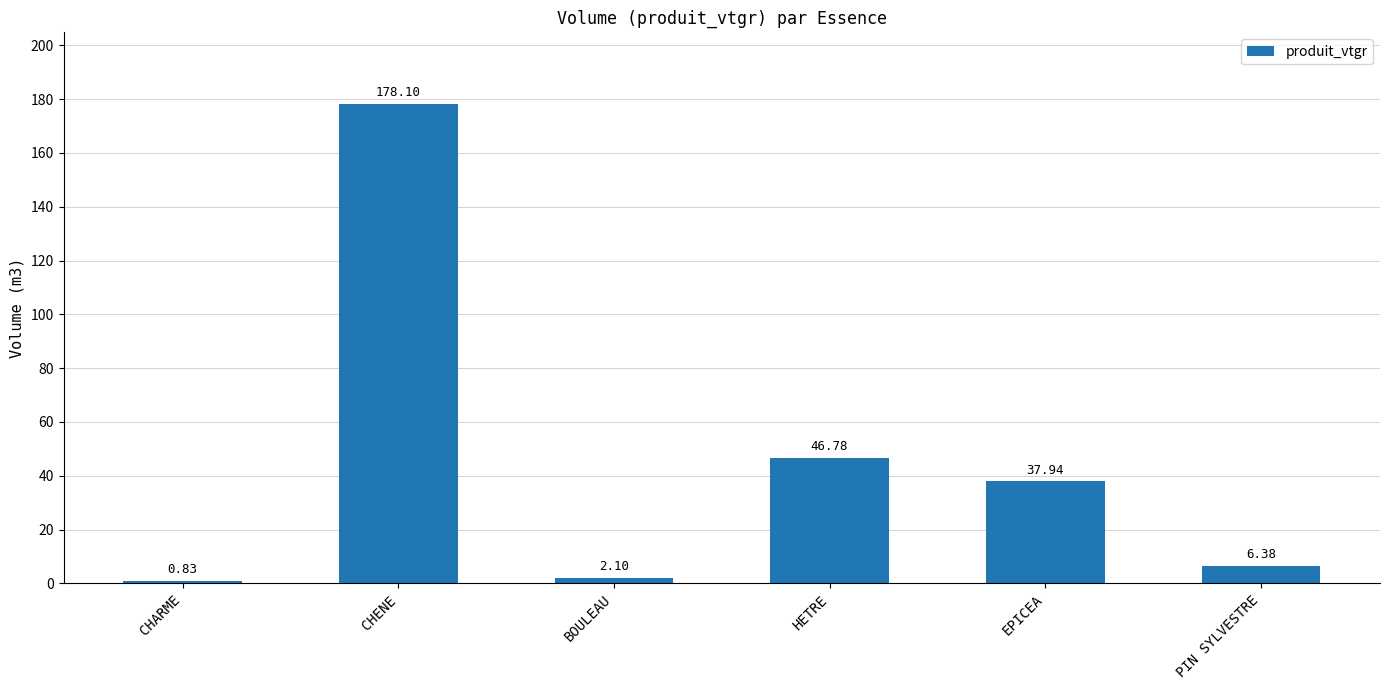

What is the value of the 2nd bar from the left?

178.1